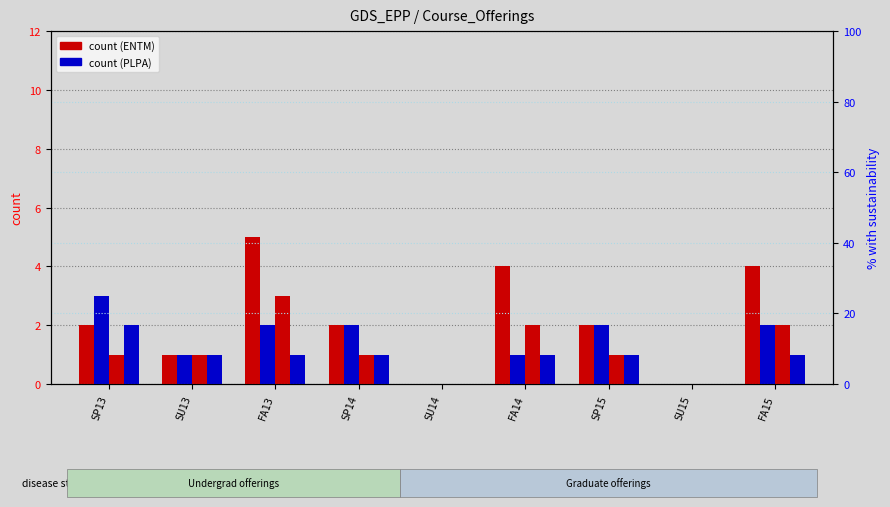

Reading right to left, list all the values displayed in this chart.

ENTM Undergrad: 4	0	2	4	0	2	5	1	2
PLPA Undergrad: 2	0	2	1	0	2	2	1	3
ENTM Grad: 2	0	1	2	0	1	3	1	1
PLPA Grad: 1	0	1	1	0	1	1	1	2